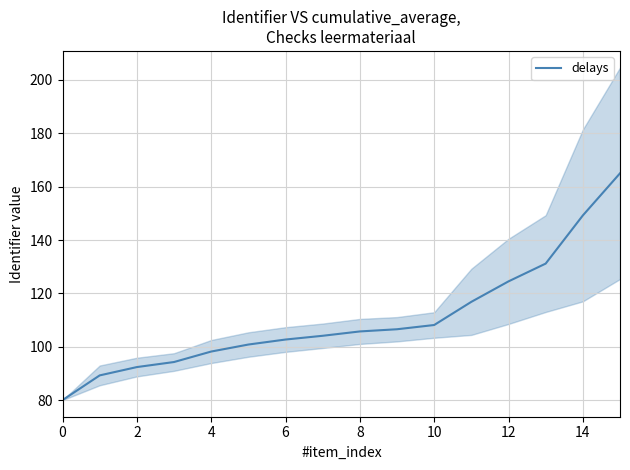

Is it true that delays equals 70.4 at 12?

False